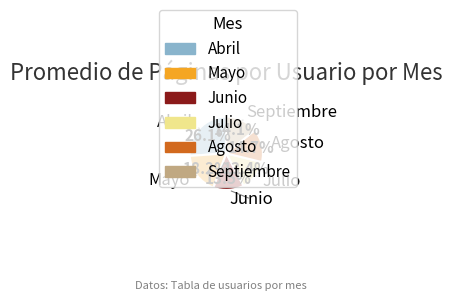

To the nearest percent, what is the difference between the largest and smallest slice percentages?

13%